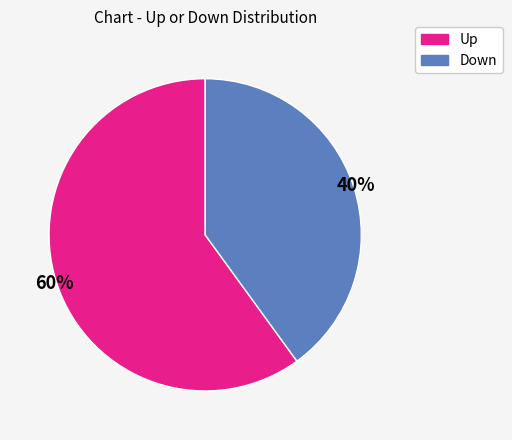

To the nearest percent, what is the difference between the largest and smallest slice percentages?

20%